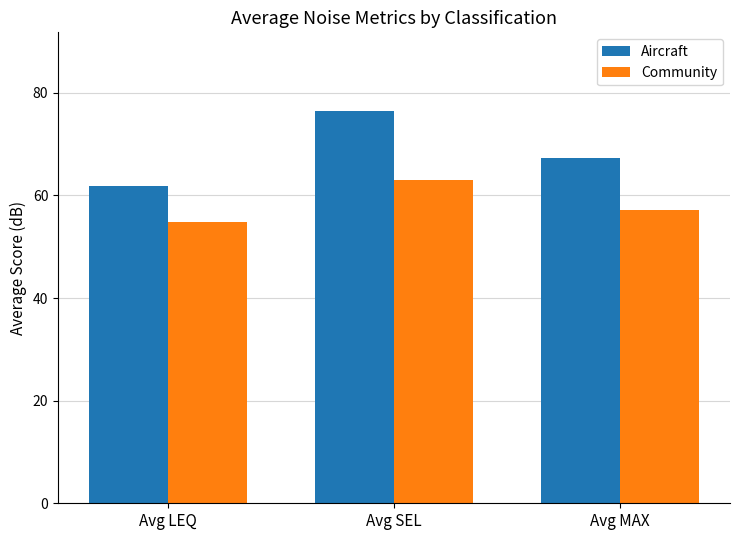

The Aircraft series shows 42.4 at Avg SEL. True or false?

False